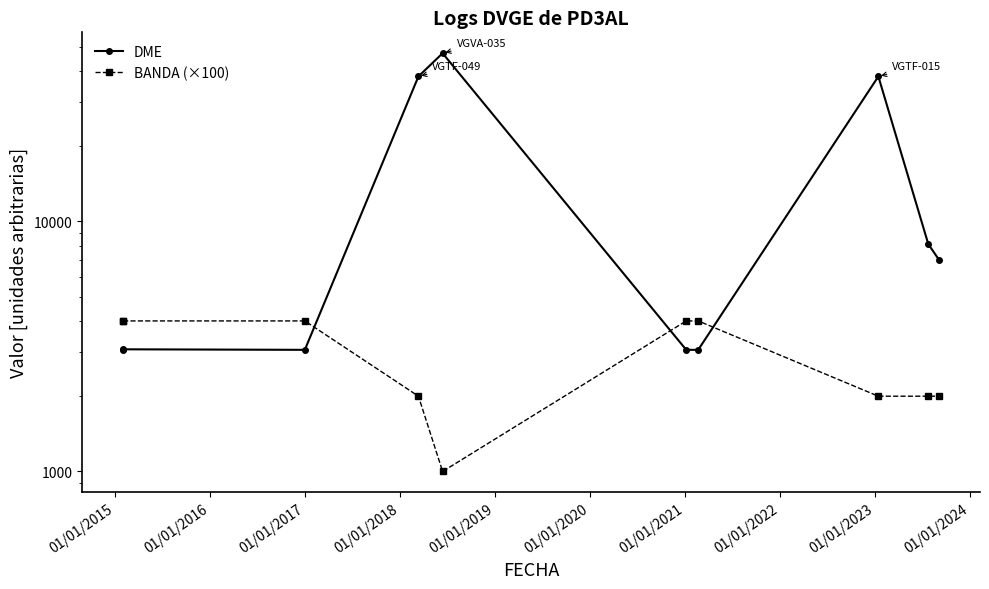

What is the difference between the maximum and minimum values in the BANDA (×100) series?

3000